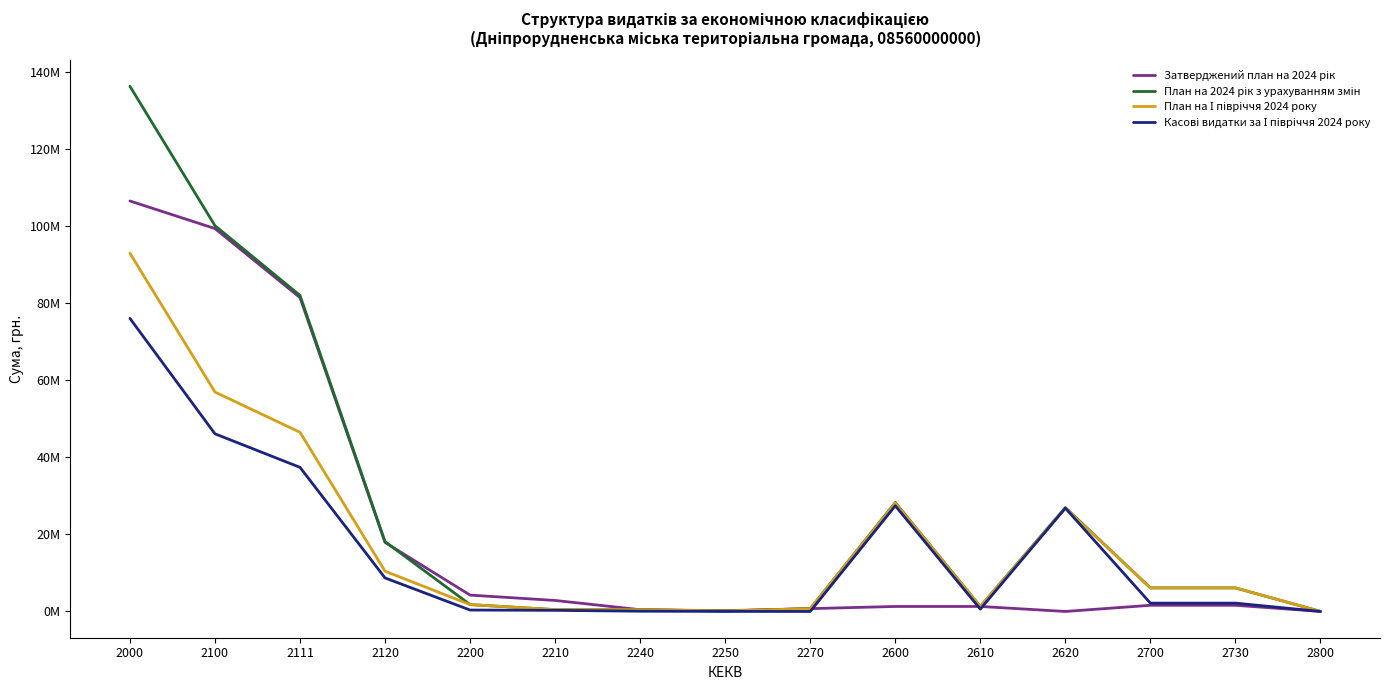

Does the chart have visible grid lines?

No